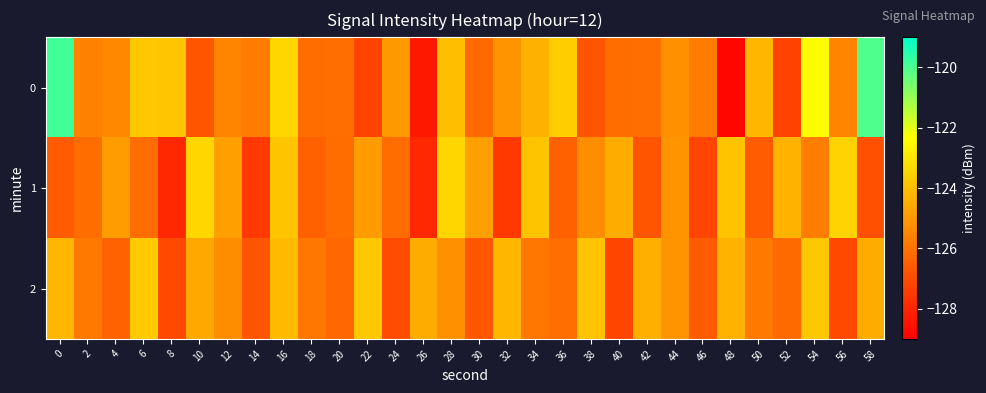

Rank the series by their maximum value, from highest to lowest.

0, 1, 2